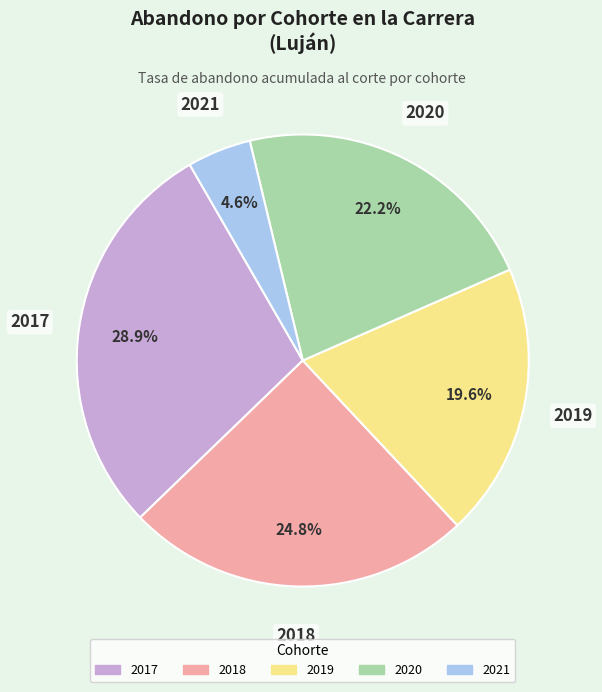

Rank the categories by value from lowest to highest.

2021, 2019, 2020, 2018, 2017